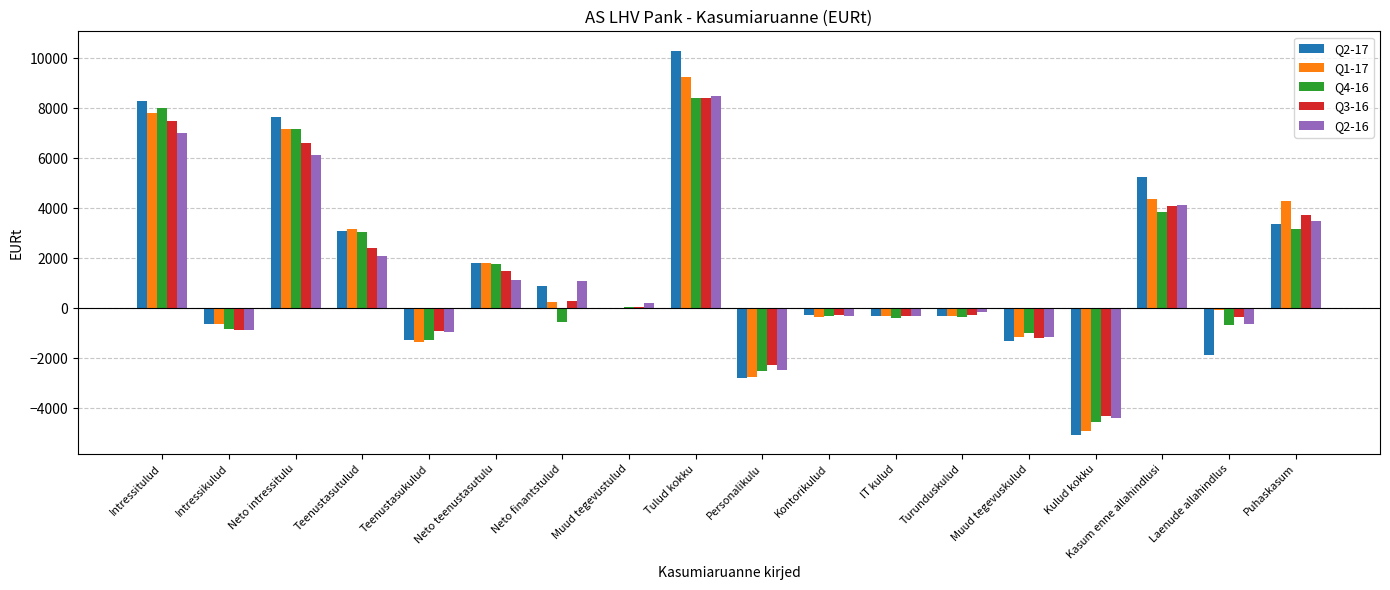

What is the sum of the Q1-17 values at Neto intressitulu and Kulud kokku?

2266.4